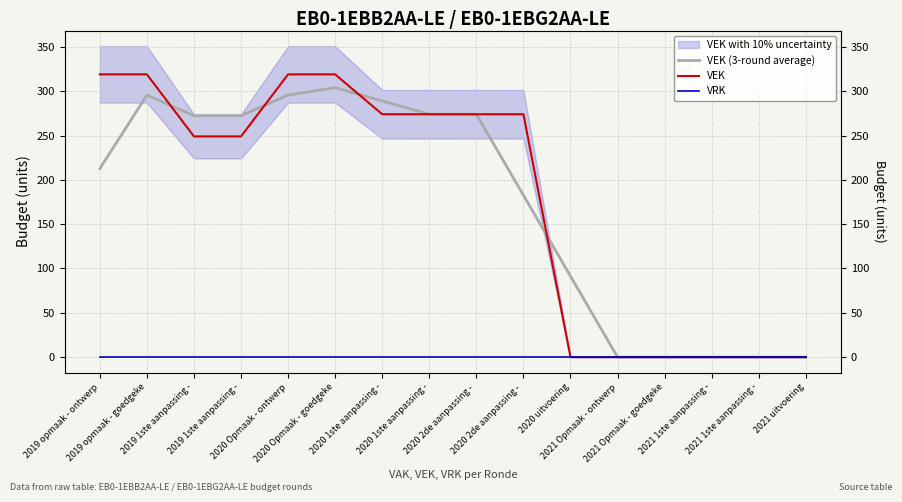

True or false: VEK has more than 0 interior local peaks.

False